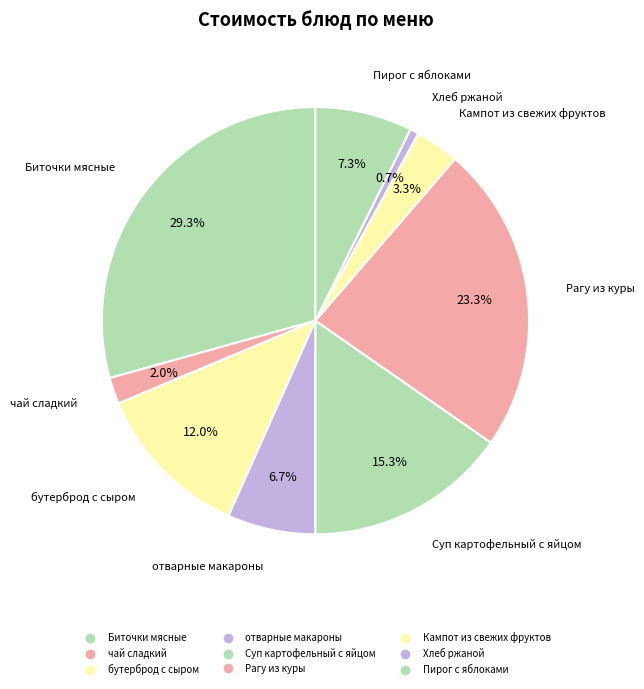

True or false: отварные макароны accounts for 19% of the total.

False